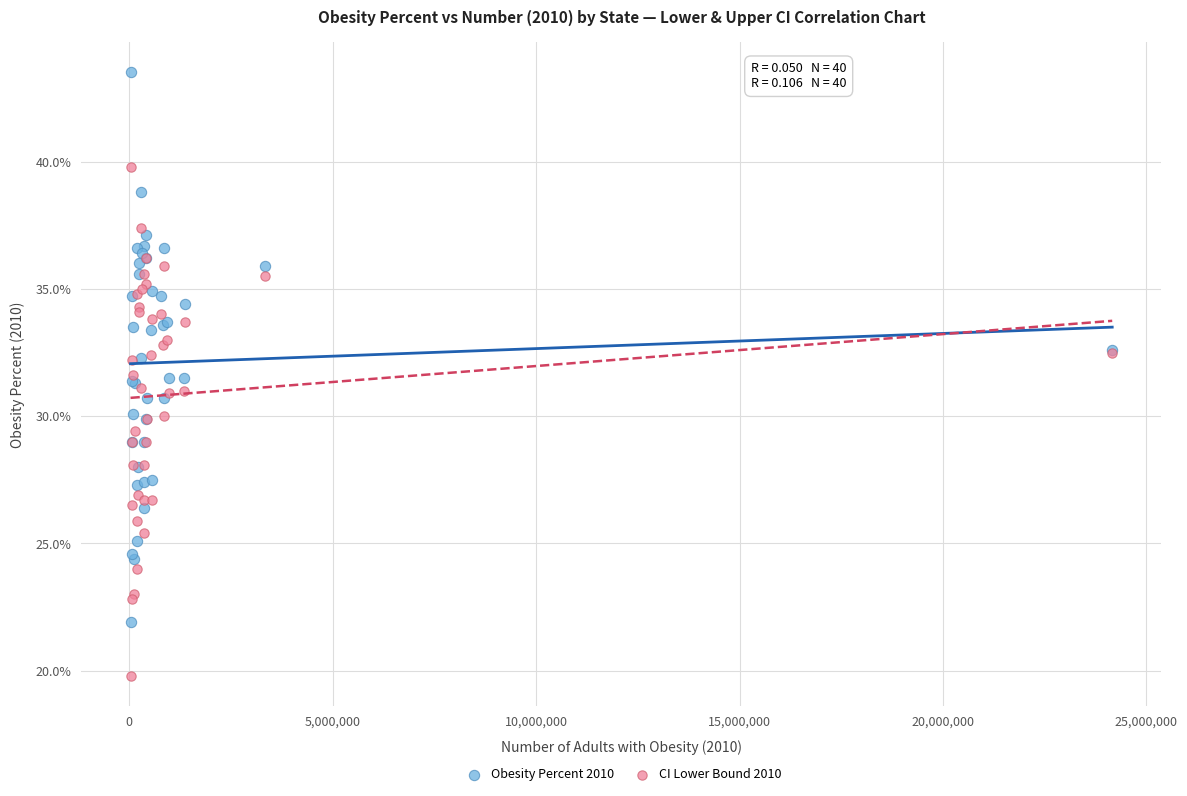

Which series has the widest spread of Y values?

Obesity Percent 2010